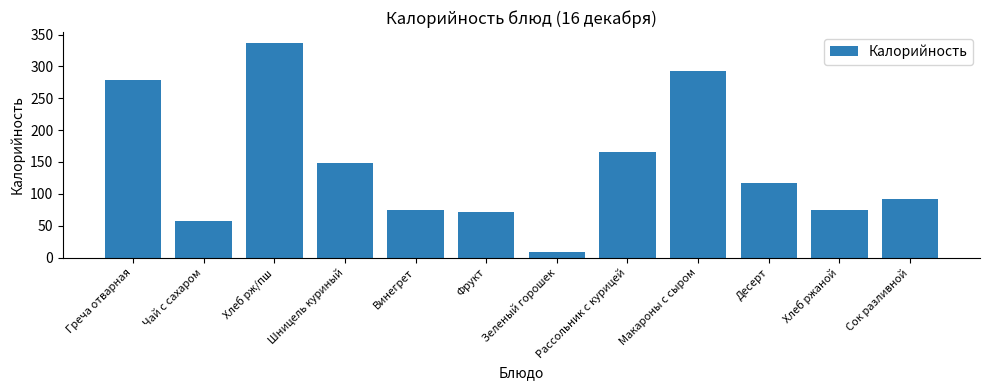

Are the bars horizontal?

No